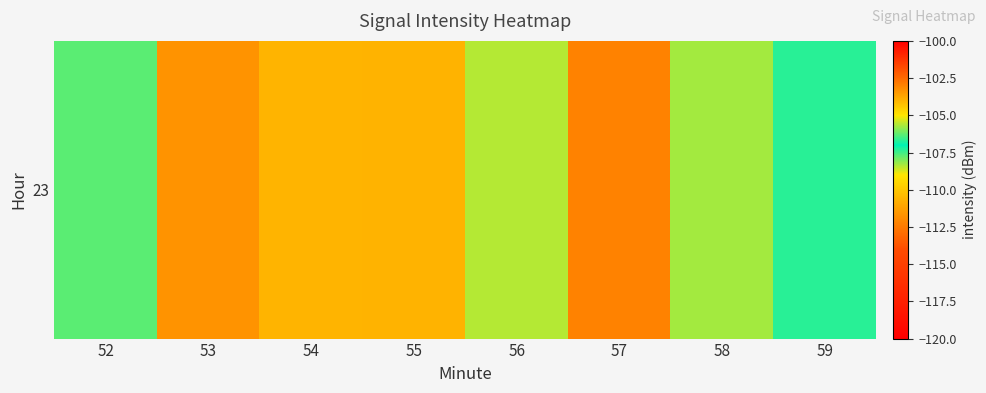

The chart shows a value of -105.7 at 58. True or false?

True